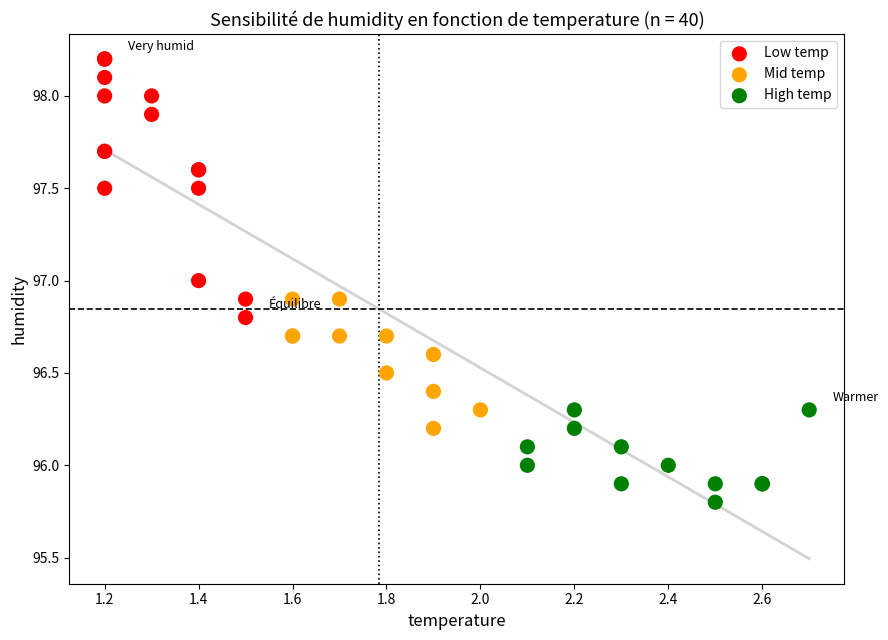

Which series contains the highest Y value?

Low temp